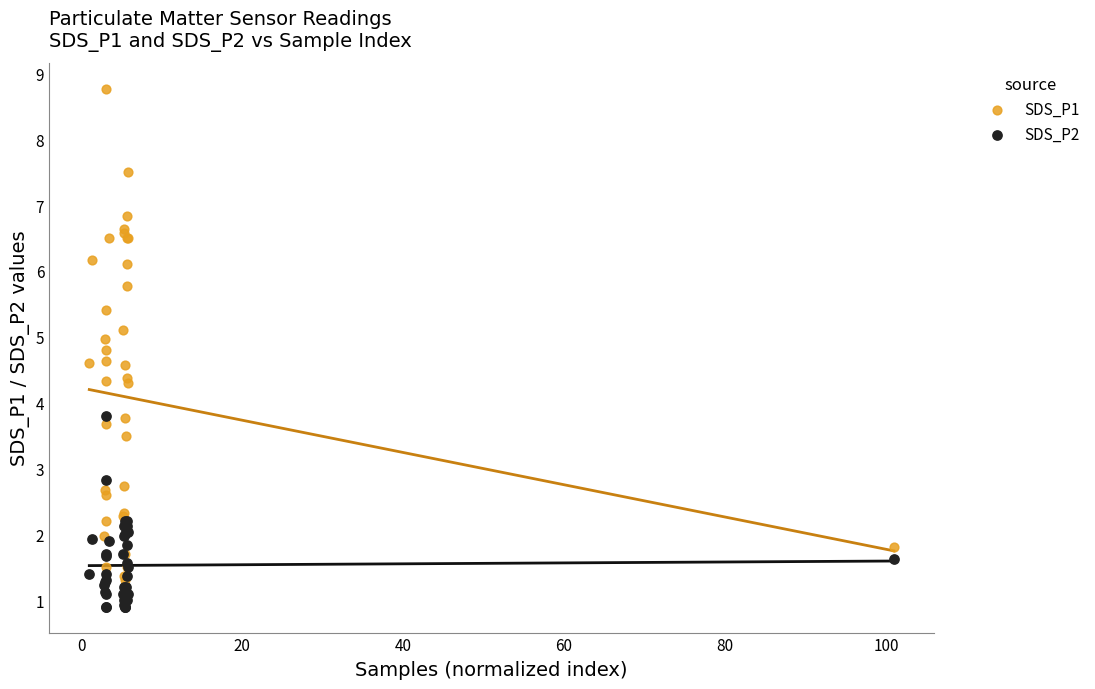

Which series contains the highest Y value?

SDS_P1